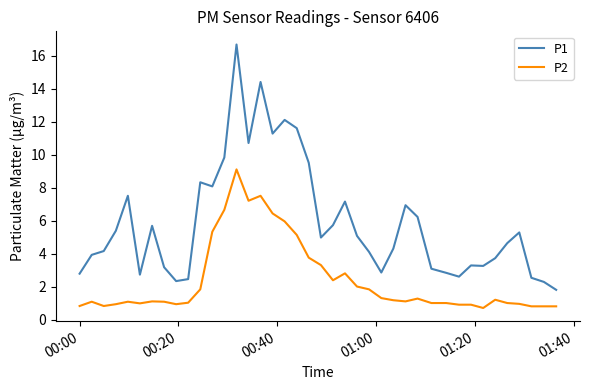

What is the difference between the maximum and minimum values in the P1 series?

14.9